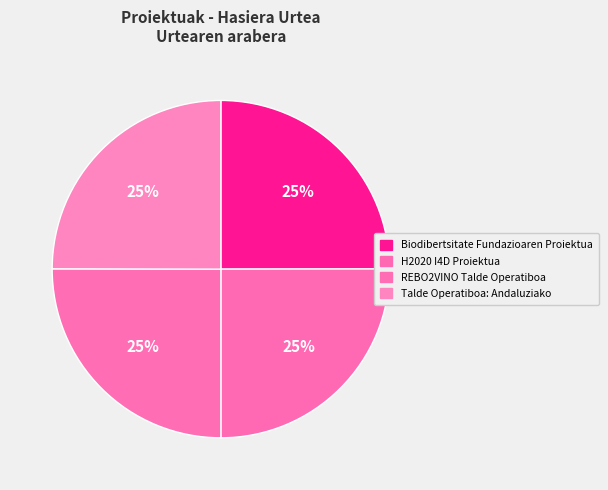

How many segments does this pie chart have?

4